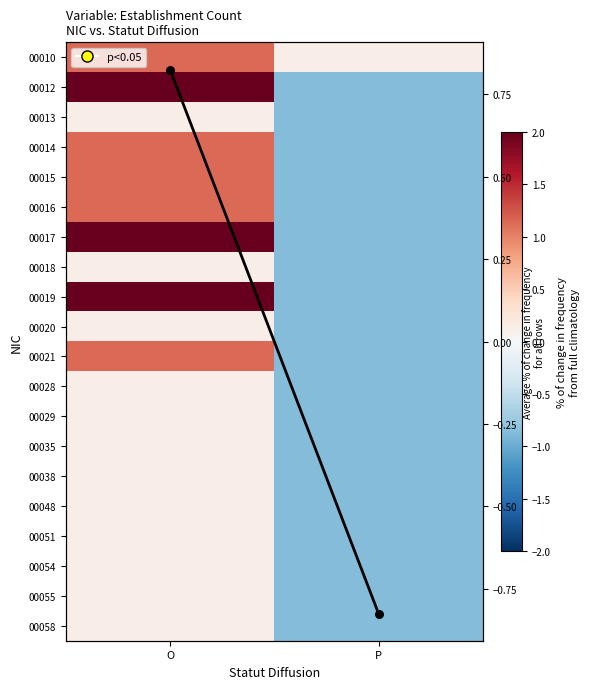

How many series are shown in this chart?

20